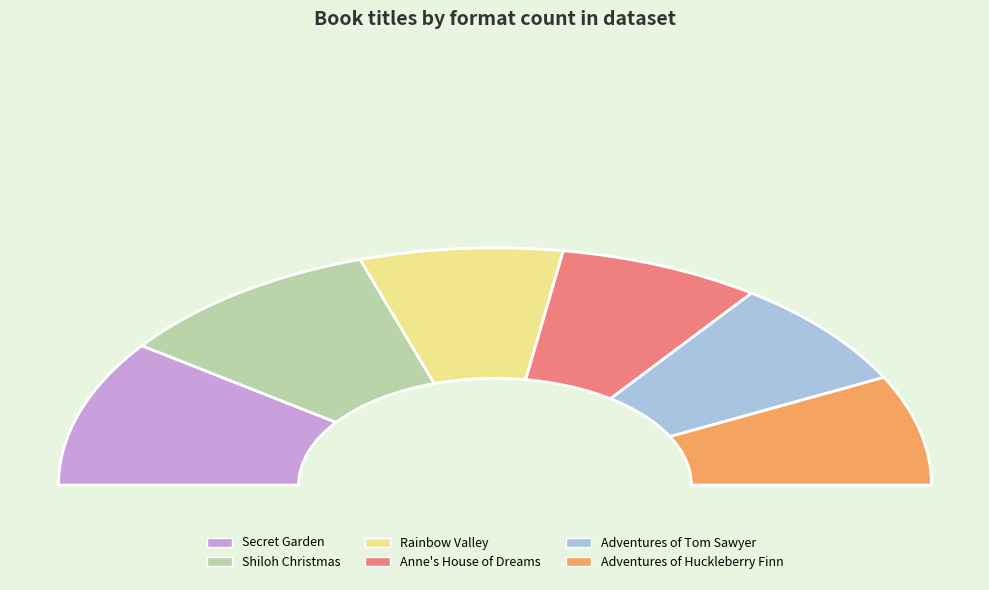

True or false: Adventures of Huckleberry Finn accounts for 10% of the total.

False